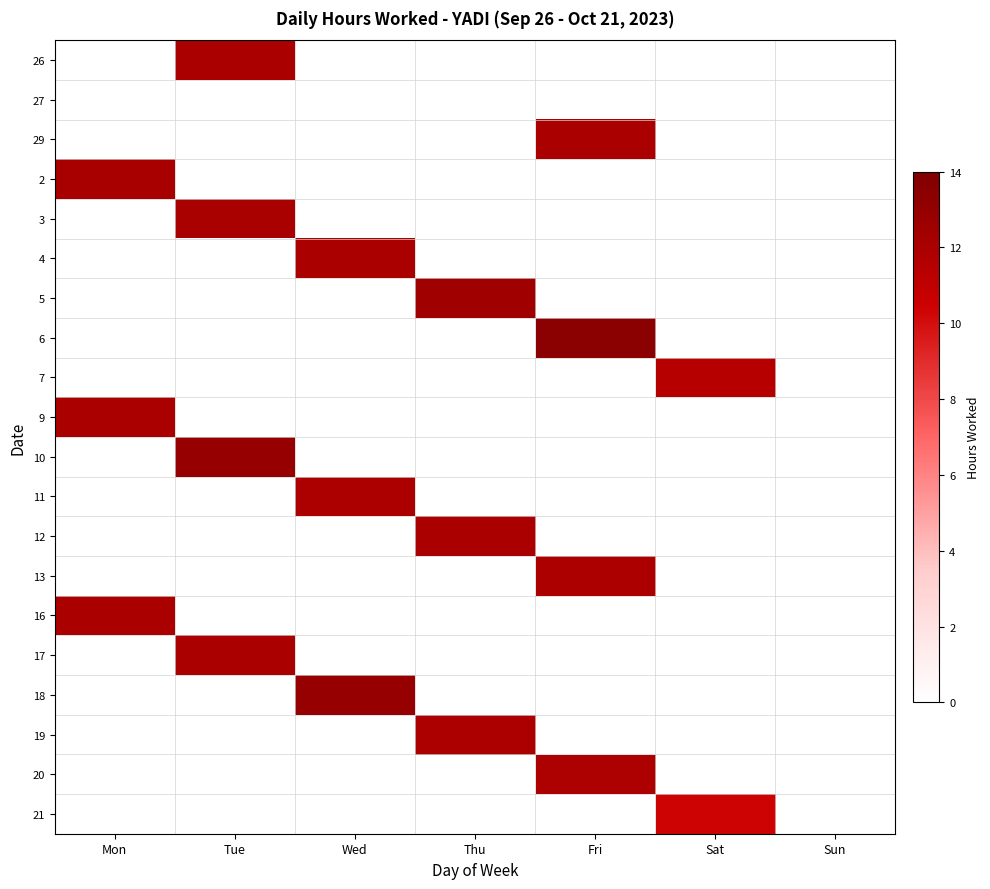

Reading right to left, list all the values displayed in this chart.

26: Sun=0.0	Sat=0.0	Fri=0.0	Thu=0.0	Wed=0.0	Tue=12.0	Mon=0.0
27: Sun=0.0	Sat=0.0	Fri=0.0	Thu=0.0	Wed=0.0	Tue=0.0	Mon=0.0
29: Sun=0.0	Sat=0.0	Fri=12.0	Thu=0.0	Wed=0.0	Tue=0.0	Mon=0.0
2: Sun=0.0	Sat=0.0	Fri=0.0	Thu=0.0	Wed=0.0	Tue=0.0	Mon=12.1
3: Sun=0.0	Sat=0.0	Fri=0.0	Thu=0.0	Wed=0.0	Tue=12.0	Mon=0.0
4: Sun=0.0	Sat=0.0	Fri=0.0	Thu=0.0	Wed=12.0	Tue=0.0	Mon=0.0
5: Sun=0.0	Sat=0.0	Fri=0.0	Thu=12.4	Wed=0.0	Tue=0.0	Mon=0.0
6: Sun=0.0	Sat=0.0	Fri=13.4	Thu=0.0	Wed=0.0	Tue=0.0	Mon=0.0
7: Sun=0.0	Sat=11.5	Fri=0.0	Thu=0.0	Wed=0.0	Tue=0.0	Mon=0.0
9: Sun=0.0	Sat=0.0	Fri=0.0	Thu=0.0	Wed=0.0	Tue=0.0	Mon=12.0
10: Sun=0.0	Sat=0.0	Fri=0.0	Thu=0.0	Wed=0.0	Tue=12.9	Mon=0.0
11: Sun=0.0	Sat=0.0	Fri=0.0	Thu=0.0	Wed=11.9	Tue=0.0	Mon=0.0
12: Sun=0.0	Sat=0.0	Fri=0.0	Thu=12.0	Wed=0.0	Tue=0.0	Mon=0.0
13: Sun=0.0	Sat=0.0	Fri=11.9	Thu=0.0	Wed=0.0	Tue=0.0	Mon=0.0
16: Sun=0.0	Sat=0.0	Fri=0.0	Thu=0.0	Wed=0.0	Tue=0.0	Mon=12.0
17: Sun=0.0	Sat=0.0	Fri=0.0	Thu=0.0	Wed=0.0	Tue=12.0	Mon=0.0
18: Sun=0.0	Sat=0.0	Fri=0.0	Thu=0.0	Wed=13.0	Tue=0.0	Mon=0.0
19: Sun=0.0	Sat=0.0	Fri=0.0	Thu=11.9	Wed=0.0	Tue=0.0	Mon=0.0
20: Sun=0.0	Sat=0.0	Fri=11.9	Thu=0.0	Wed=0.0	Tue=0.0	Mon=0.0
21: Sun=0.0	Sat=10.4	Fri=0.0	Thu=0.0	Wed=0.0	Tue=0.0	Mon=0.0